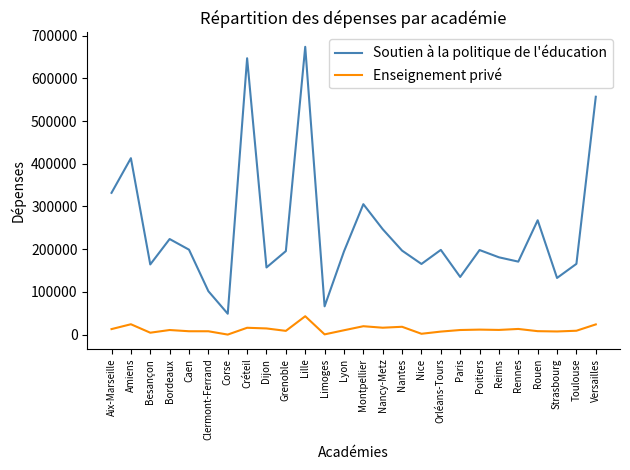

List the series in order of their peak value, highest first.

Soutien à la politique de l'éducation, Enseignement privé